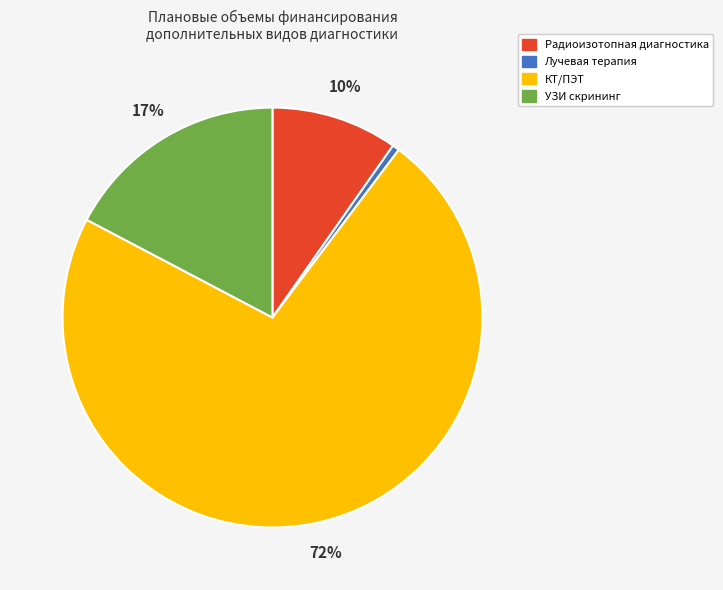

To the nearest percent, what portion does Радиоизотопная диагностика represent?

10%